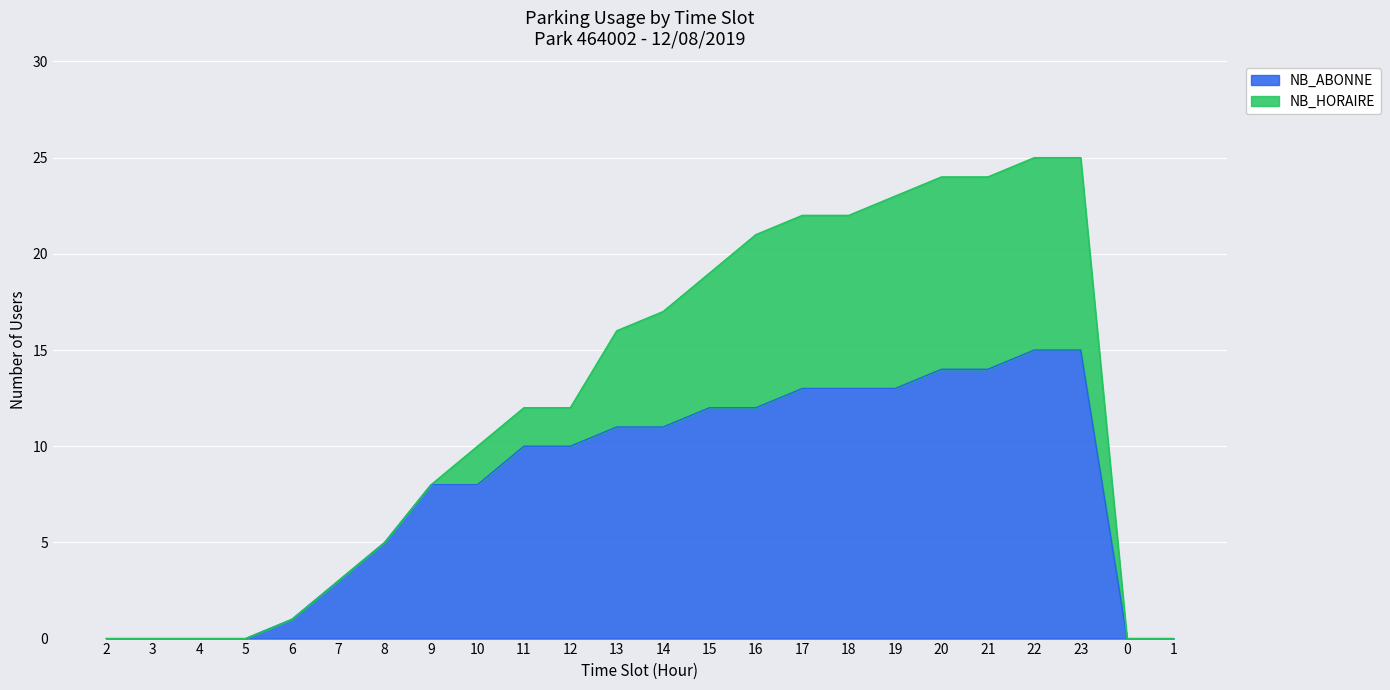

The value at 10 is 14. True or false?

False